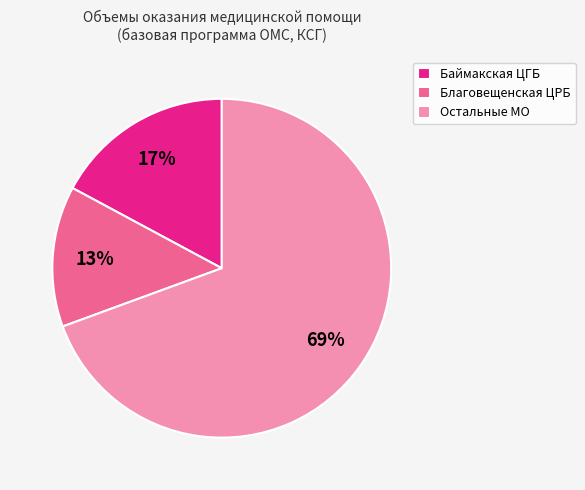

To the nearest percent, what is the average slice percentage?

33%